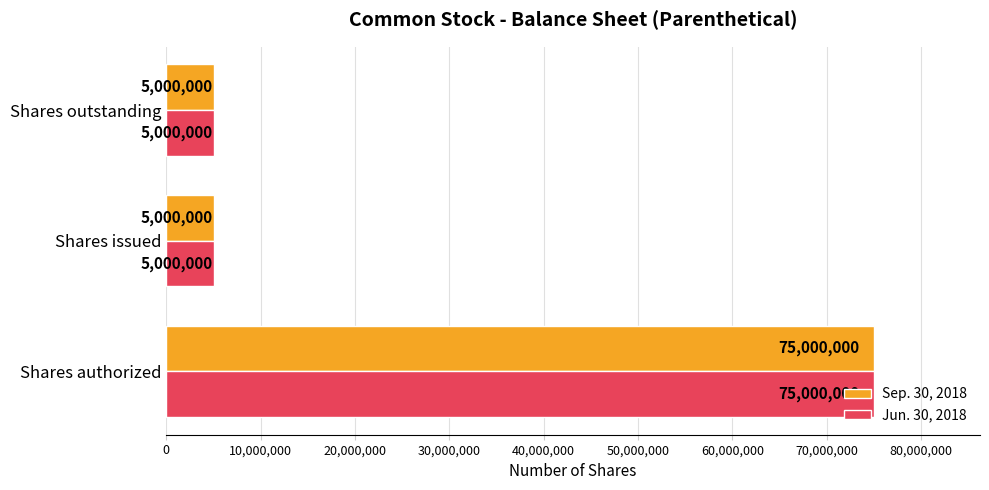

Is it true that Jun. 30, 2018 equals 5000000 at Shares issued?

True